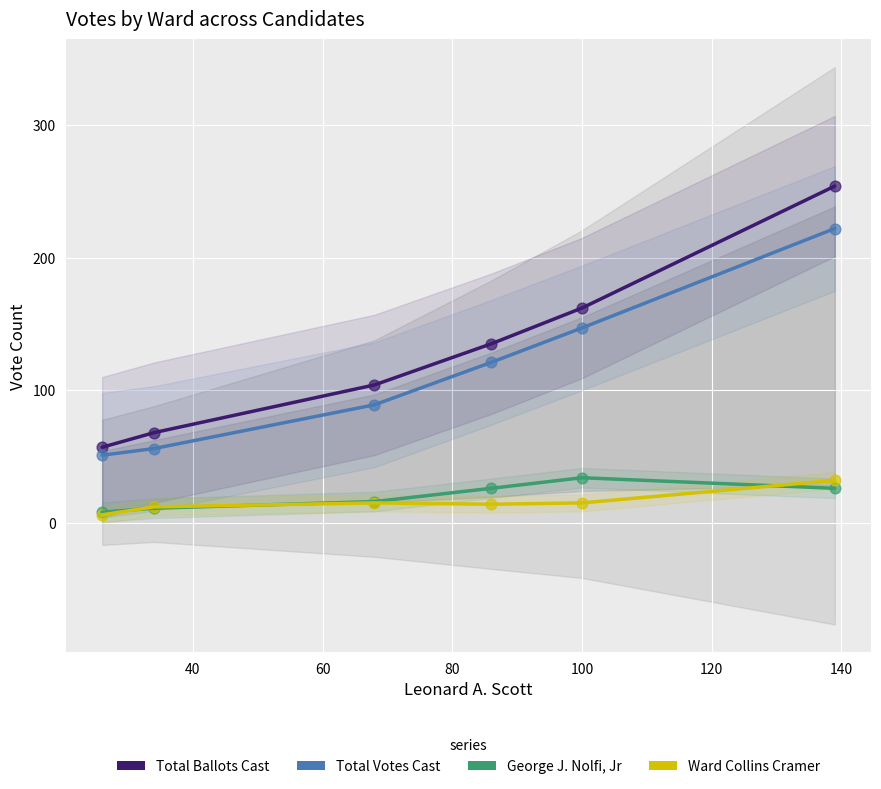

At how many categories does at least one series exceed 35?

6